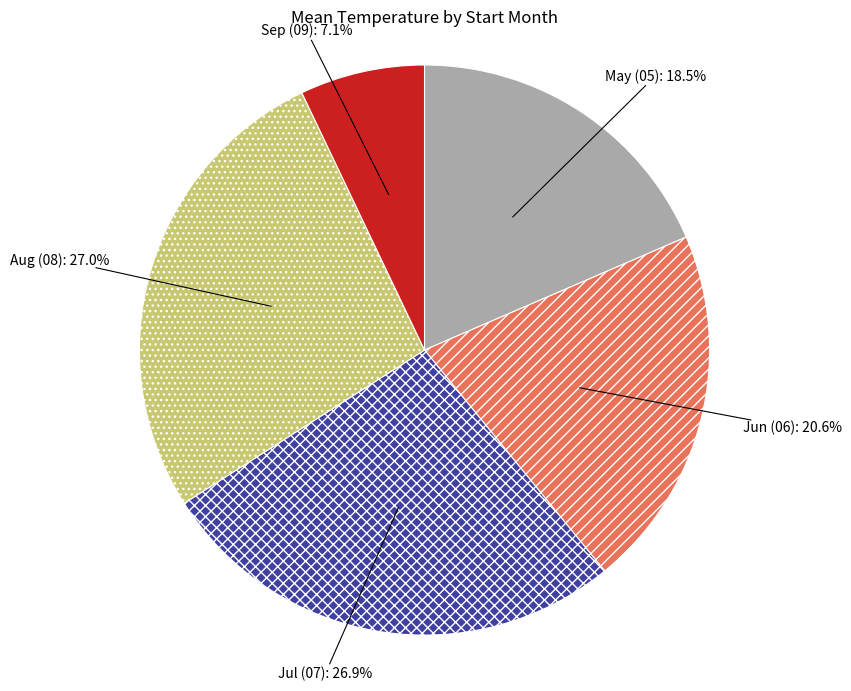

Which slice is the smallest?

Sep (09)